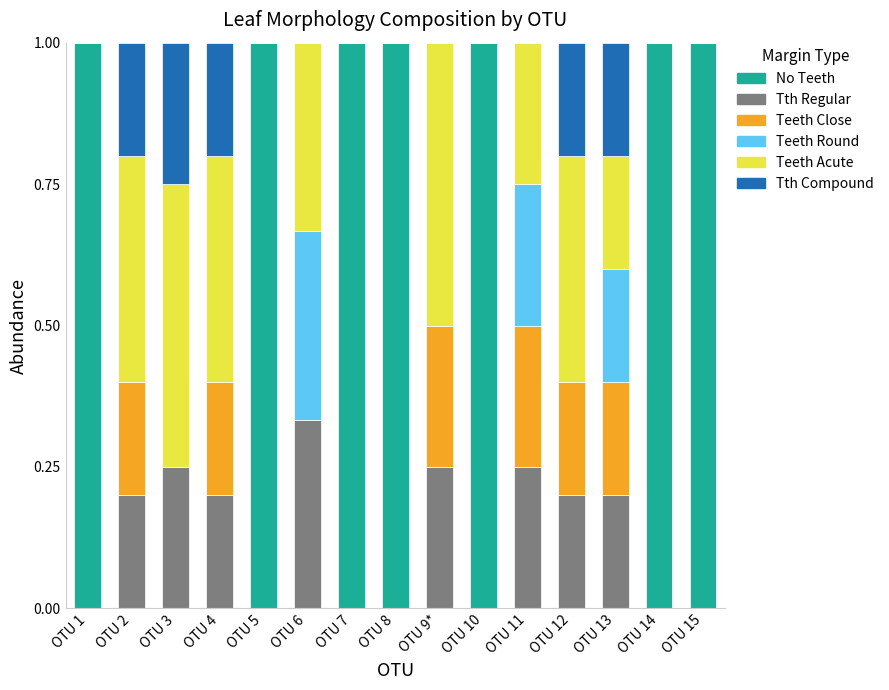

What is the highest value of the No Teeth series?

1.0